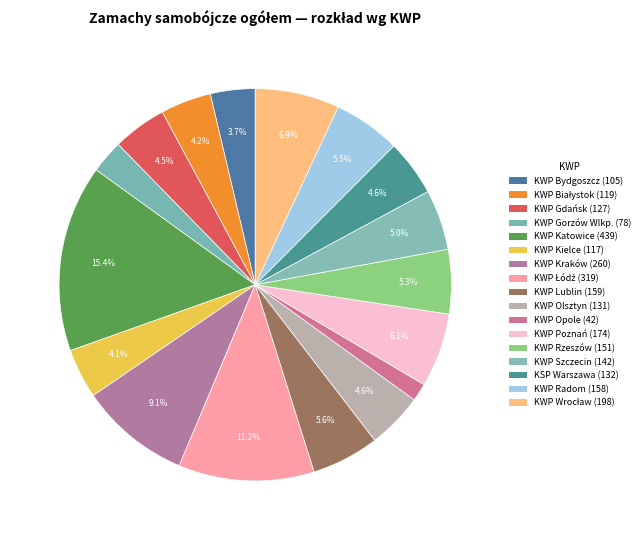

Do KWP Katowice and KWP Kielce together represent more than half of the pie?

No